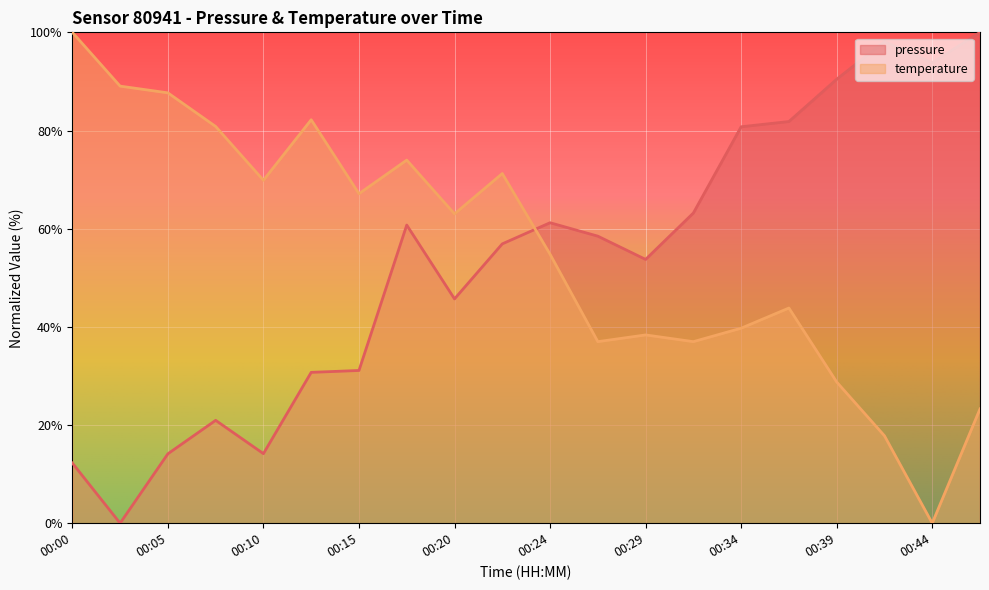

How many interior local peaks does the temperature series have?

5